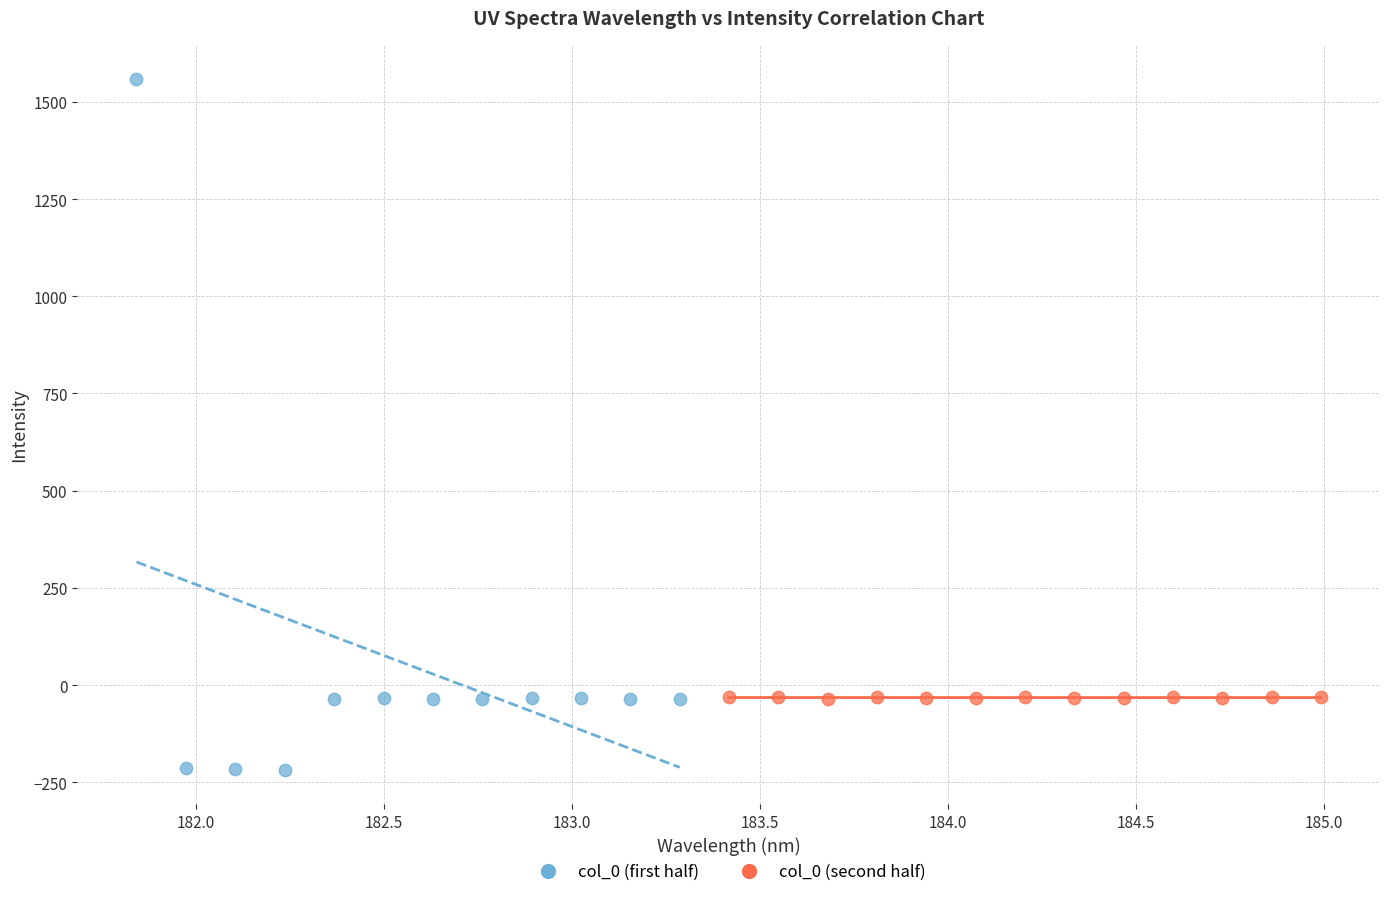

Which series reaches the maximum Y coordinate?

col_0 (first half)